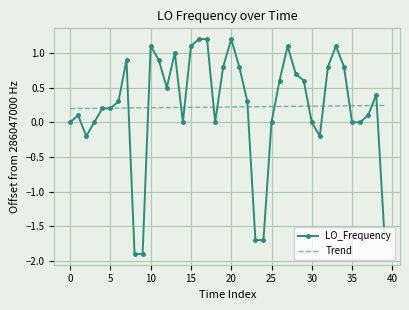

What is the minimum value shown in the chart?

-1.9